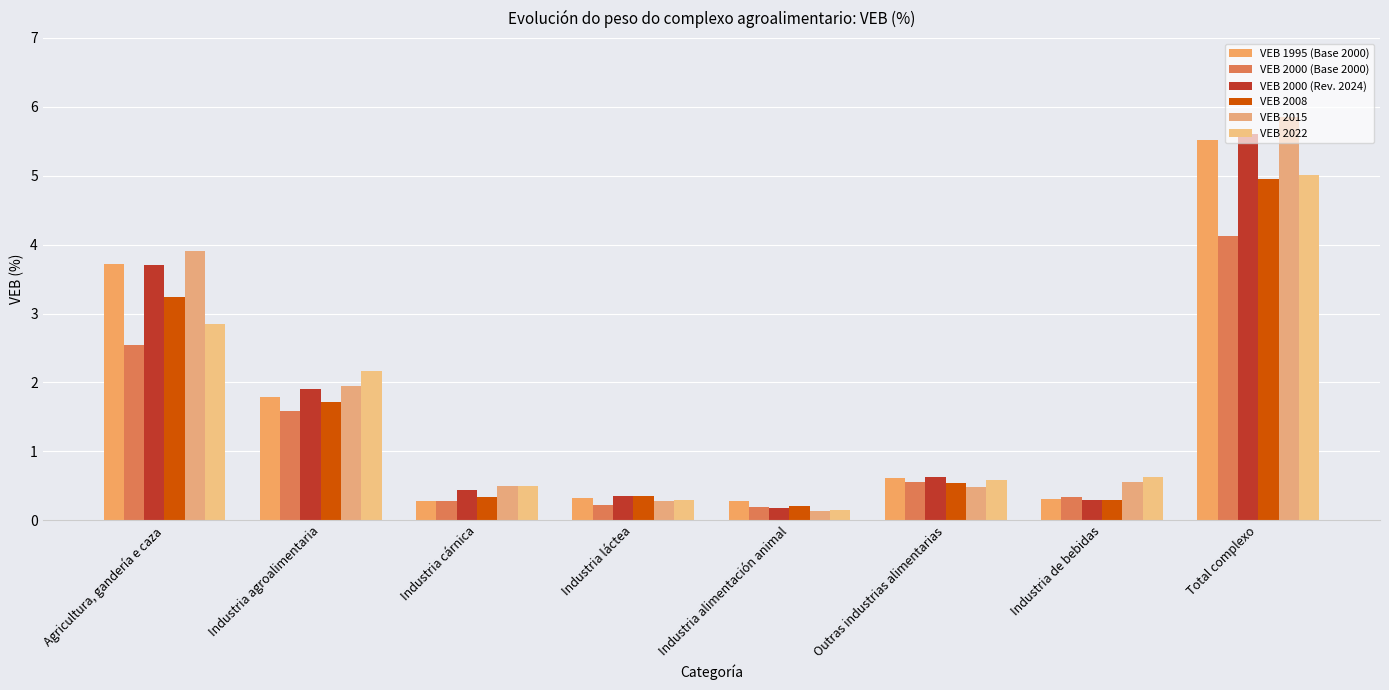

Which has a higher value, Agricultura, gandería e caza or Industria láctea?

Agricultura, gandería e caza